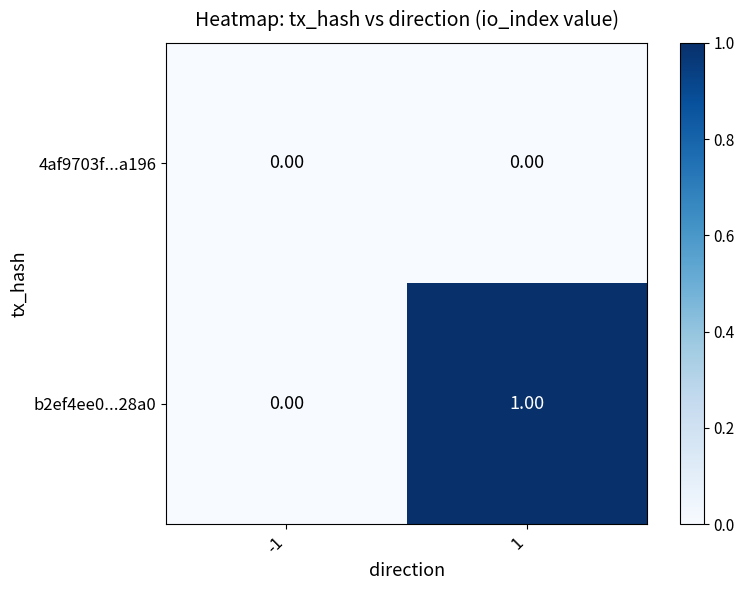

Which series has the largest total across all categories?

b2ef4ee0...28a0